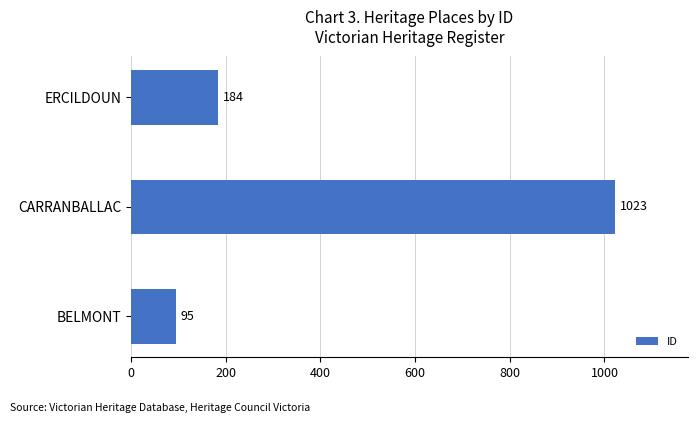

At which category does the chart reach its peak across all series?

CARRANBALLAC